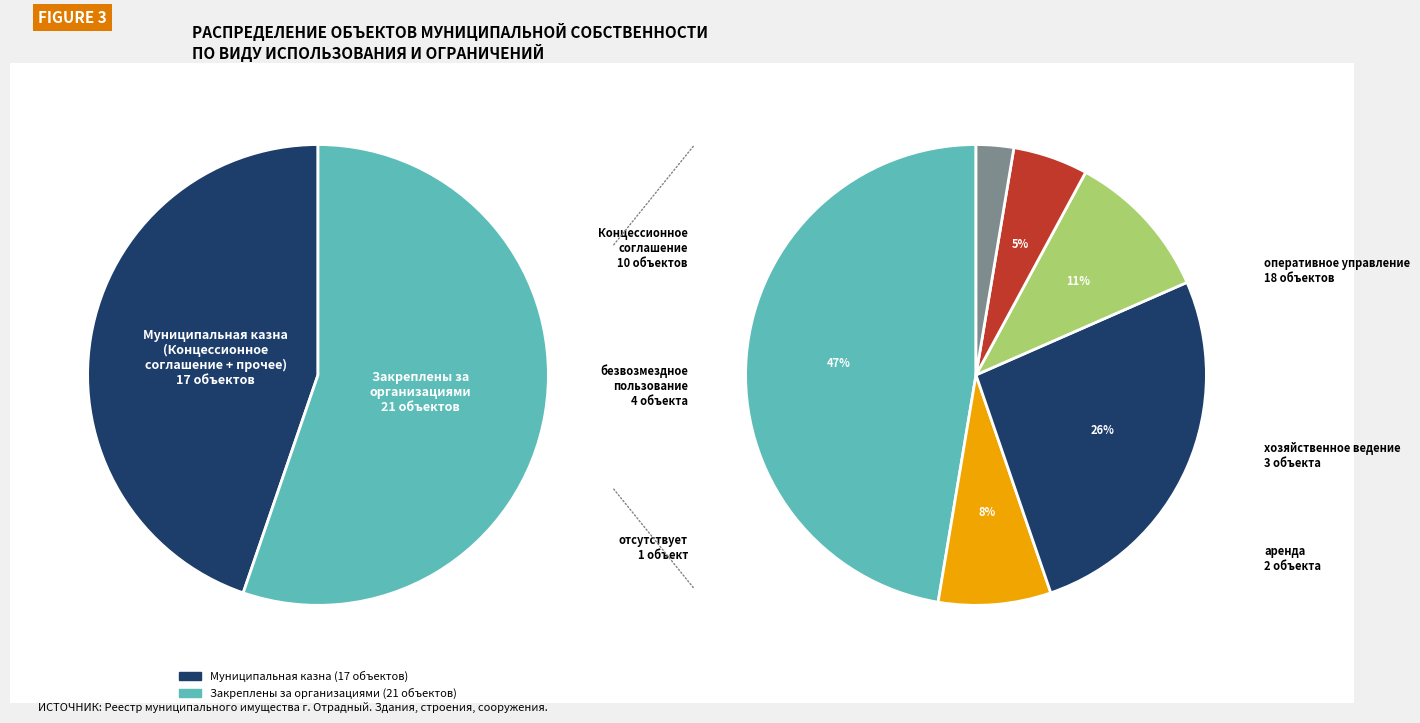

Is хозяйственное ведение the majority of the pie?

No